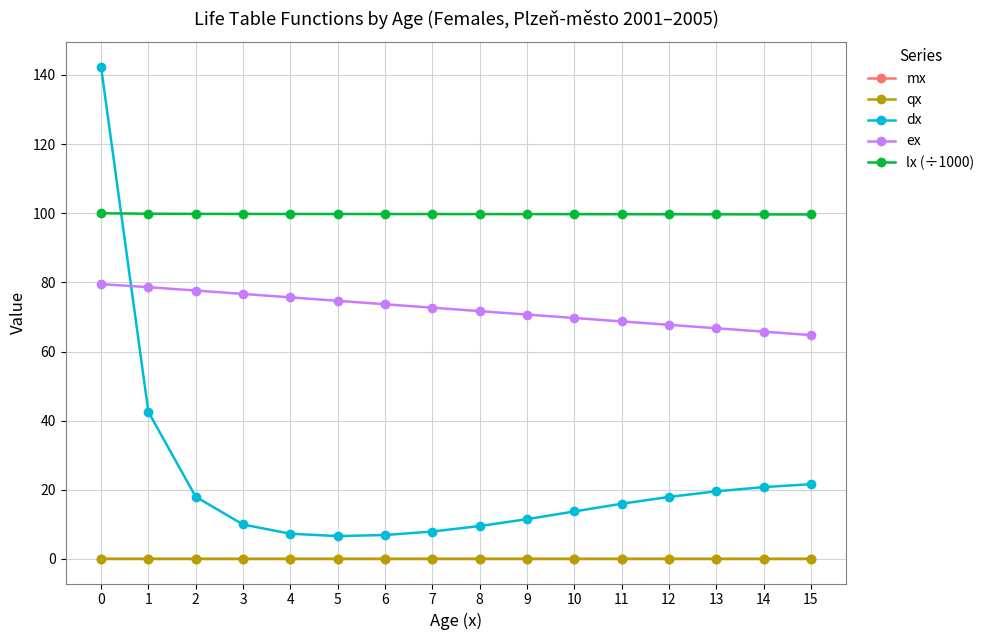

Which series has the largest range (max minus min)?

dx